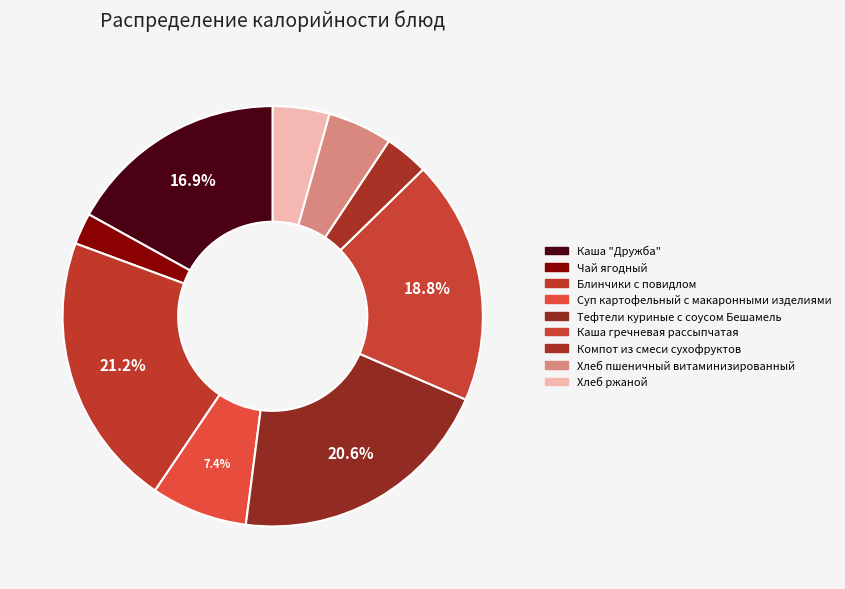

Between Суп картофельный с макаронными изделиями and Тефтели куриные с соусом Бешамель, which is larger?

Тефтели куриные с соусом Бешамель